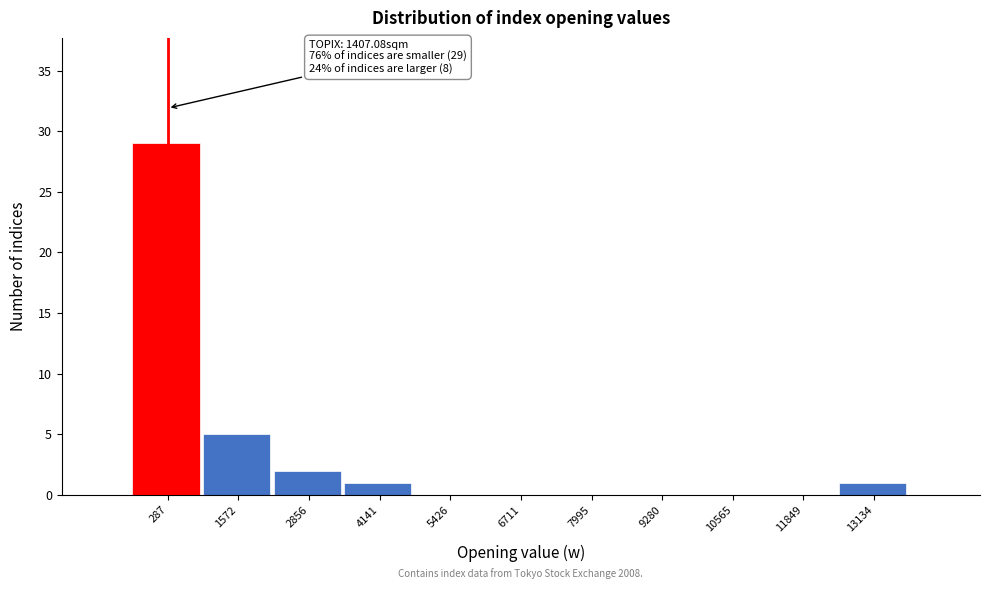

Reading left to right, list all the values displayed in this chart.

287=29	1572=5	2856=2	4141=1	5426=0	6711=0	7995=0	9280=0	10565=0	11849=0	13134=1